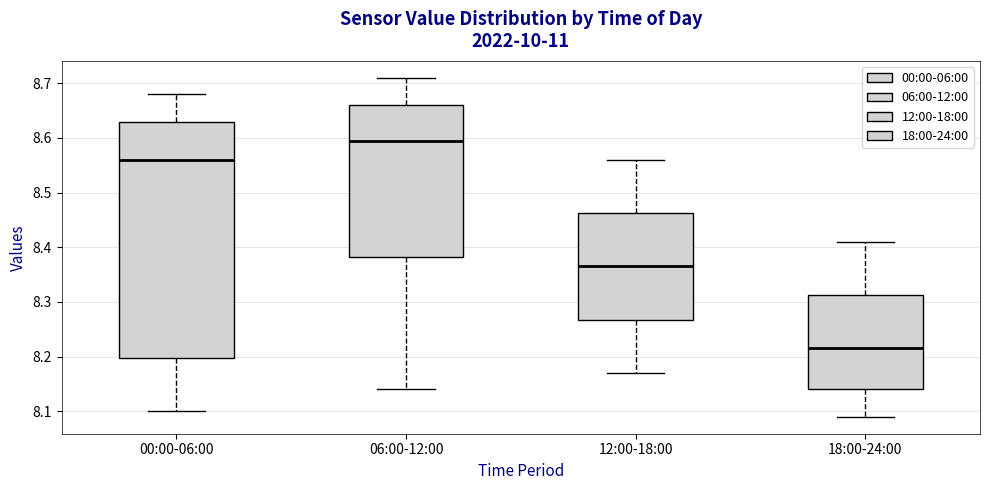

Reading left to right, read every box against the y-axis: the position of its median line, the range the box covers, and the ends of its whiskers. The values are not printed on the chart, so give them approximately, as read against the axis.

00:00-06:00: median 8.56, box 8.20 to 8.63, whiskers 8.10 to 8.68
06:00-12:00: median 8.60, box 8.38 to 8.66, whiskers 8.14 to 8.71
12:00-18:00: median 8.37, box 8.27 to 8.46, whiskers 8.17 to 8.56
18:00-24:00: median 8.22, box 8.14 to 8.31, whiskers 8.09 to 8.41